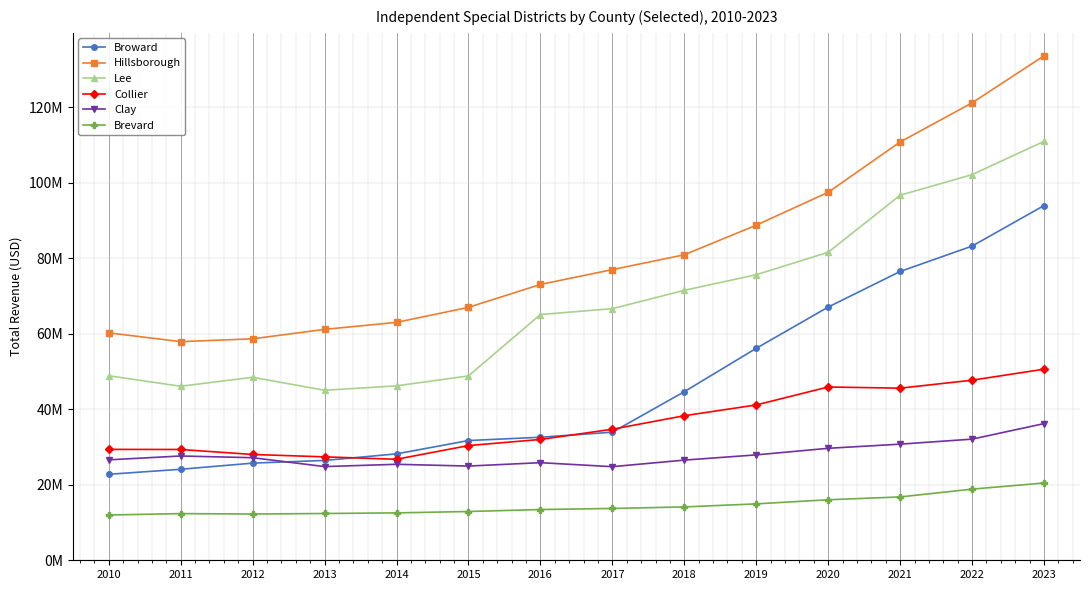

What are all the series names shown in the legend?

Broward, Hillsborough, Lee, Collier, Clay, Brevard